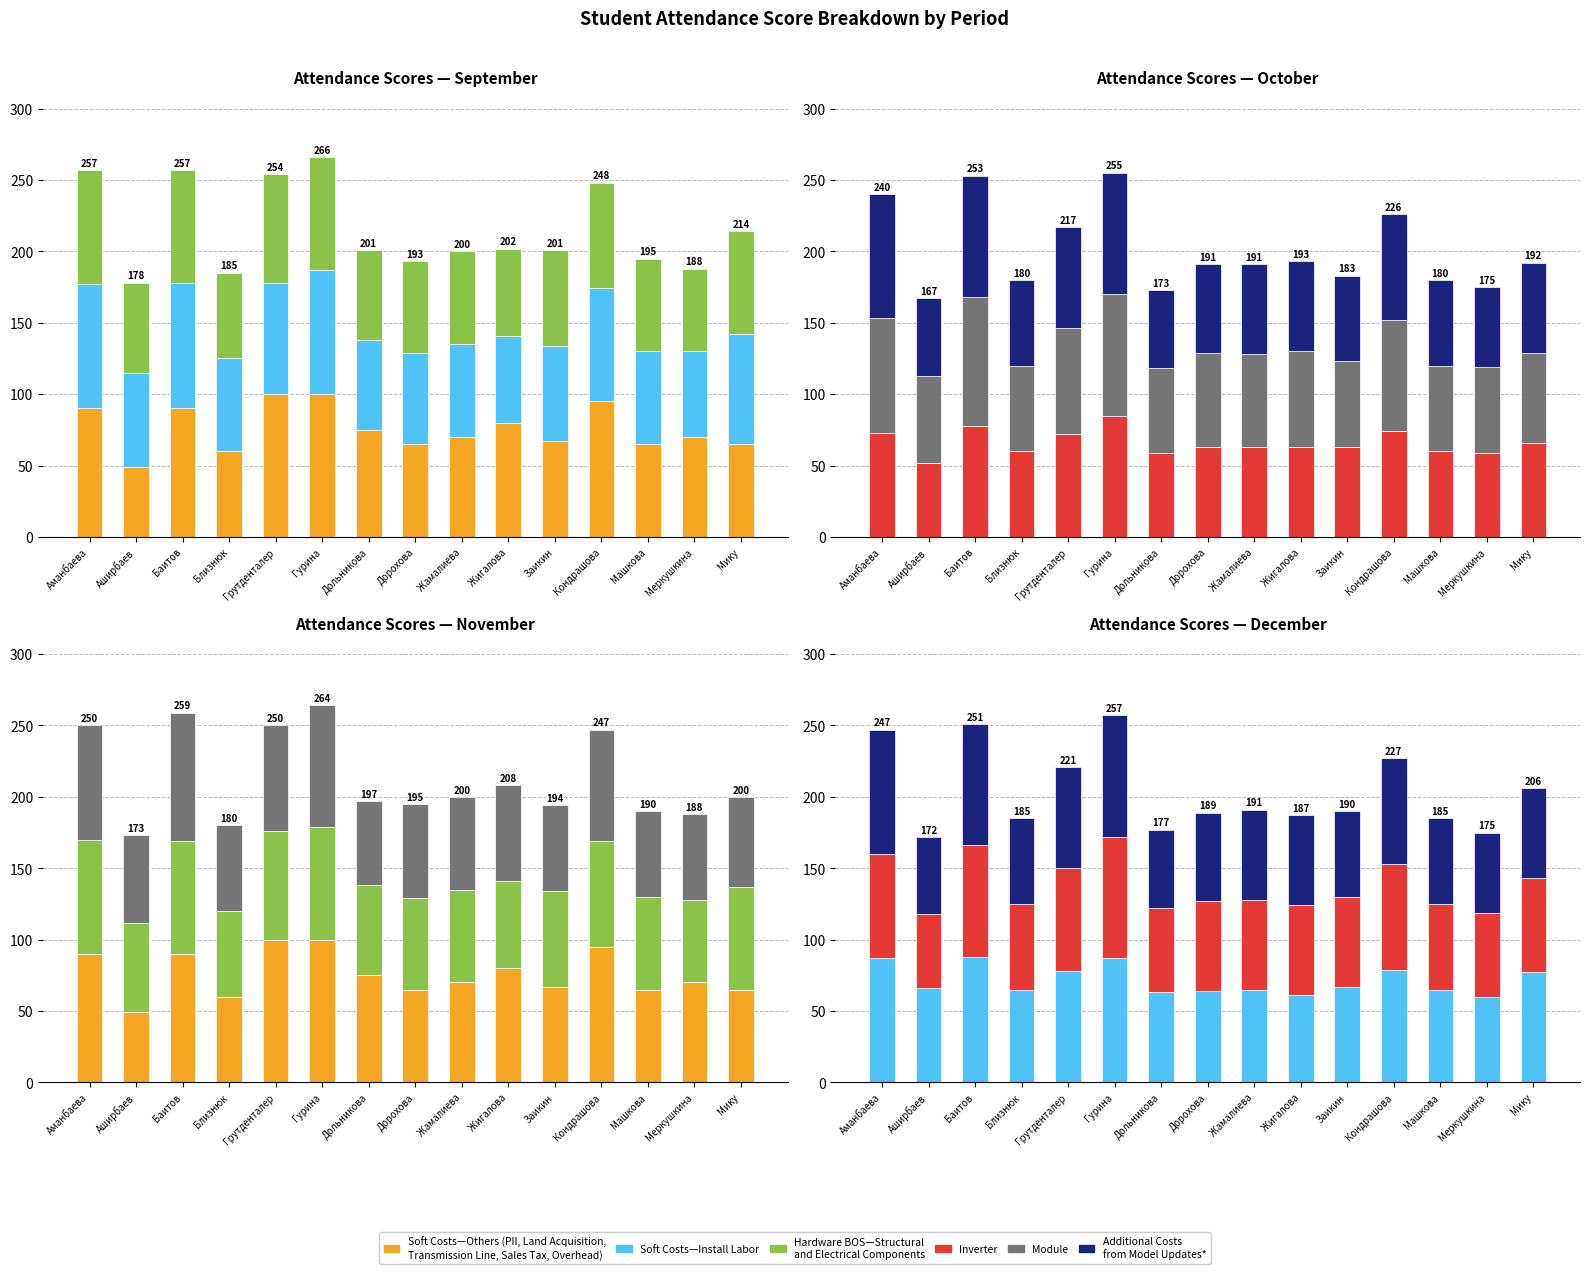

Reading right to left, what are all the values shown in this chart?

Soft Costs—Others: Мику=65	Меркушкина=70	Машкова=65	Кондрашова=95	Заикин=67	Жигалова=80	Жамалиева=70	Дорохова=65	Дольникова=75	Гурина=100	Грутденталер=100	Близнюк=60	Баитов=90	Аширбаев=49	Аманбаева=90
Soft Costs—Install Labor: Мику=77	Меркушкина=60	Машкова=65	Кондрашова=79	Заикин=67	Жигалова=61	Жамалиева=65	Дорохова=64	Дольникова=63	Гурина=87	Грутденталер=78	Близнюк=65	Баитов=88	Аширбаев=66	Аманбаева=87
Hardware BOS: Мику=72	Меркушкина=58	Машкова=65	Кондрашова=74	Заикин=67	Жигалова=61	Жамалиева=65	Дорохова=64	Дольникова=63	Гурина=79	Грутденталер=76	Близнюк=60	Баитов=79	Аширбаев=63	Аманбаева=80
Inverter: Мику=66	Меркушкина=59	Машкова=60	Кондрашова=74	Заикин=63	Жигалова=63	Жамалиева=63	Дорохова=63	Дольникова=59	Гурина=85	Грутденталер=72	Близнюк=60	Баитов=78	Аширбаев=52	Аманбаева=73
Module: Мику=63	Меркушкина=60	Машкова=60	Кондрашова=78	Заикин=60	Жигалова=67	Жамалиева=65	Дорохова=66	Дольникова=59	Гурина=85	Грутденталер=74	Близнюк=60	Баитов=90	Аширбаев=61	Аманбаева=80
Additional Costs: Мику=63	Меркушкина=56	Машкова=60	Кондрашова=74	Заикин=60	Жигалова=63	Жамалиева=63	Дорохова=62	Дольникова=55	Гурина=85	Грутденталер=71	Близнюк=60	Баитов=85	Аширбаев=54	Аманбаева=87